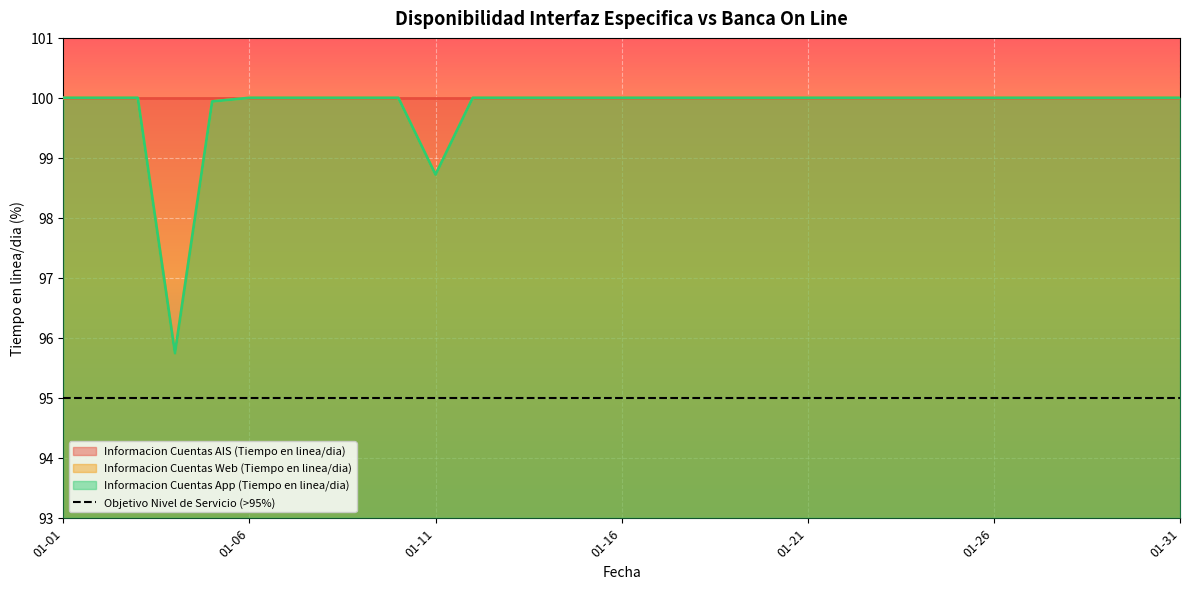

What is the value of the Informacion Cuentas App (Tiempo en linea/dia) point at the 24th from the left?

100.0